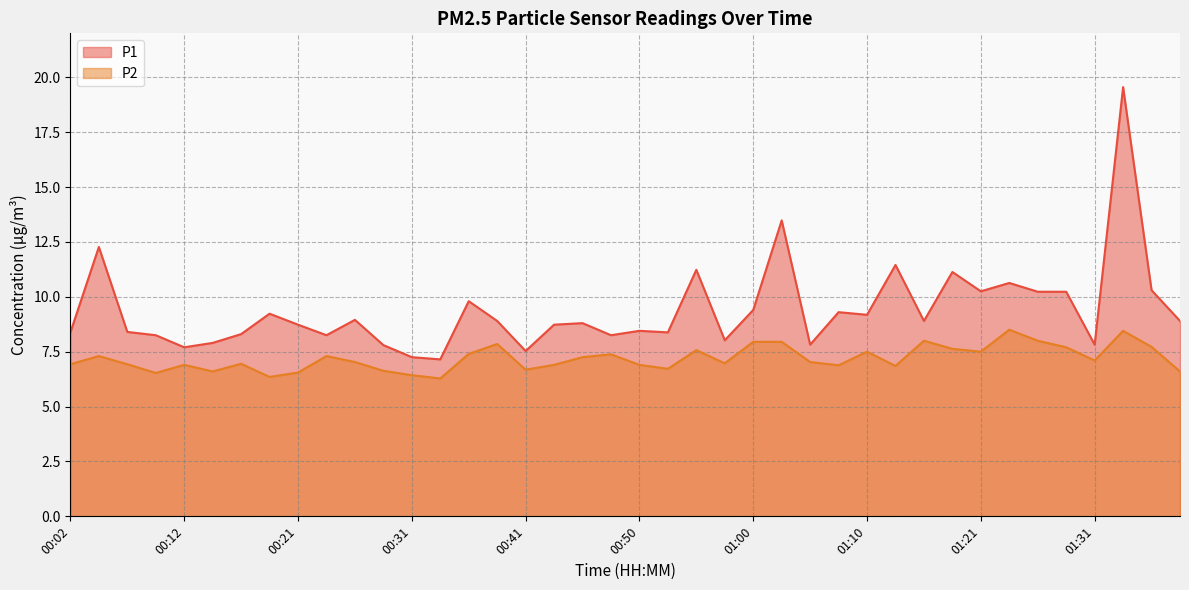

Rank the series by their maximum value, from lowest to highest.

P2, P1